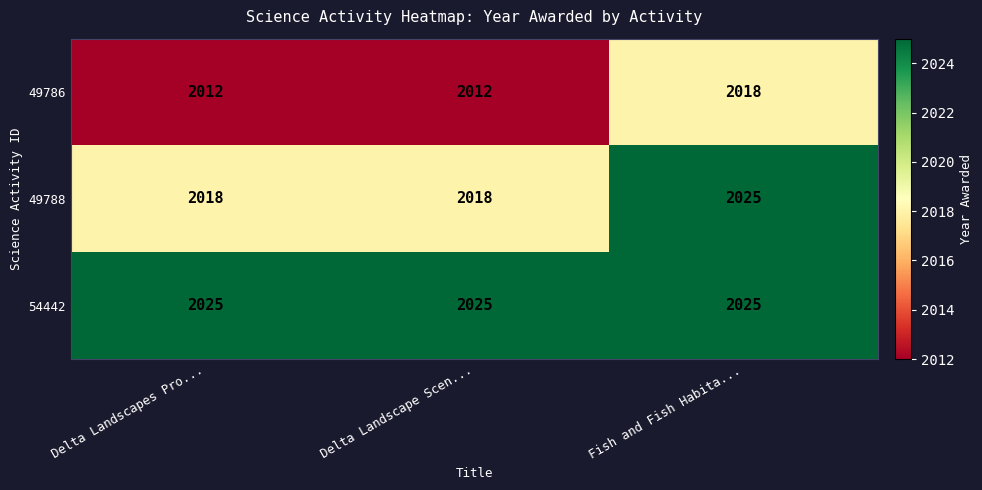

Reading right to left, what are all the values shown in this chart?

49786: 2018	2012	2012
49788: 2025	2018	2018
54442: 2025	2025	2025